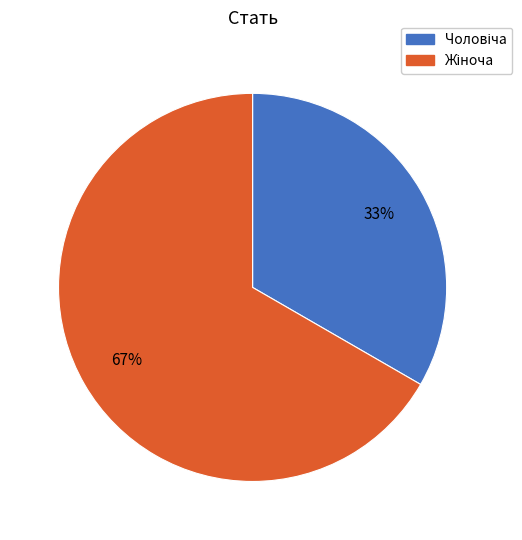

To the nearest percent, what is the average slice percentage?

50%